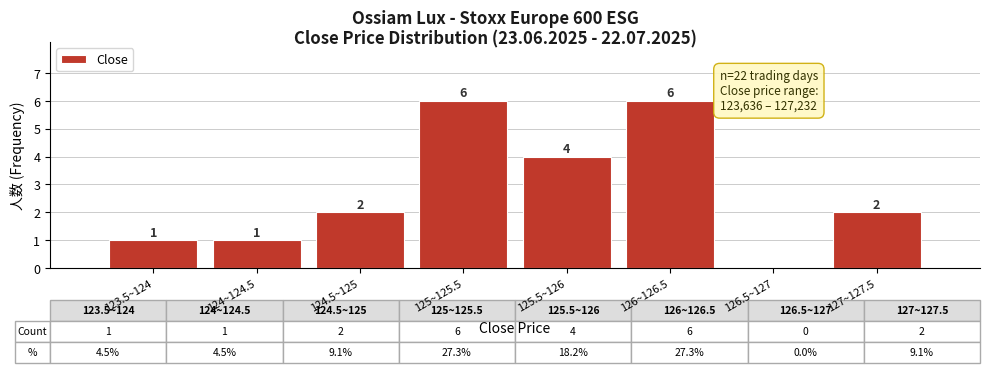

Reading left to right, transcribe all the data shown in this chart.

123.5~124=1	124~124.5=1	124.5~125=2	125~125.5=6	125.5~126=4	126~126.5=6	126.5~127=0	127~127.5=2